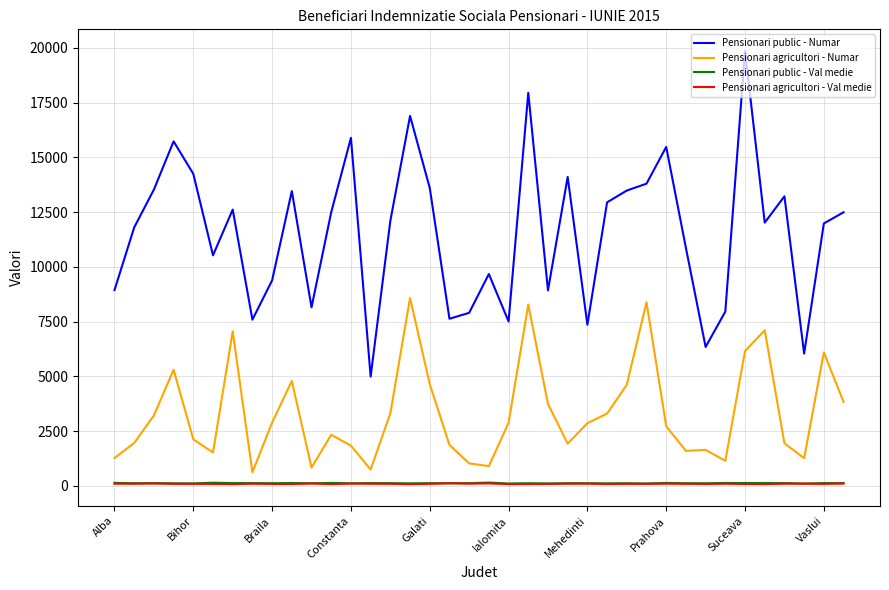

True or false: Pensionari public - Val medie and Pensionari public - Numar intersect in this chart.

False